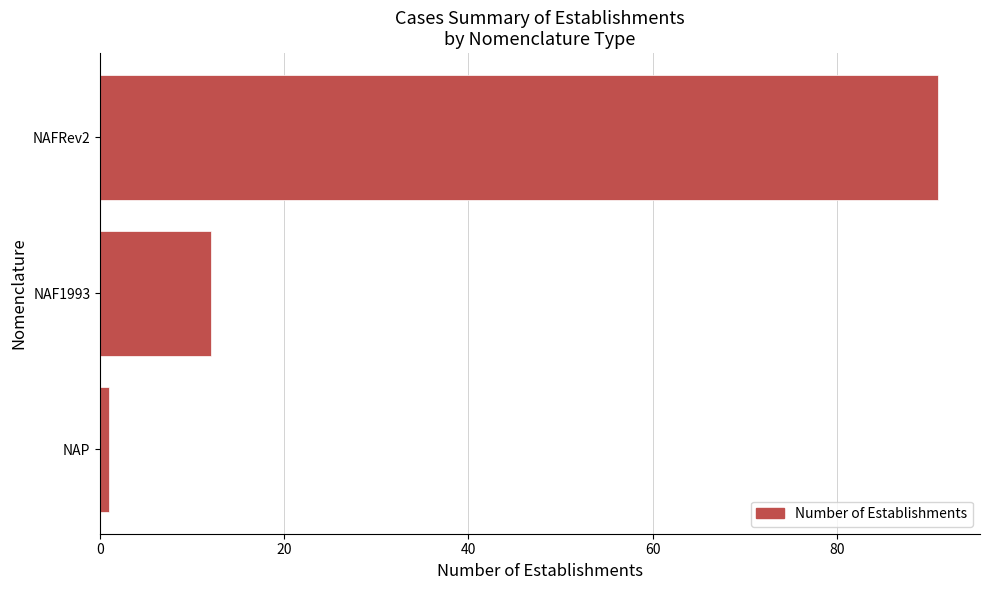

The value at NAFRev2 is 91. True or false?

True